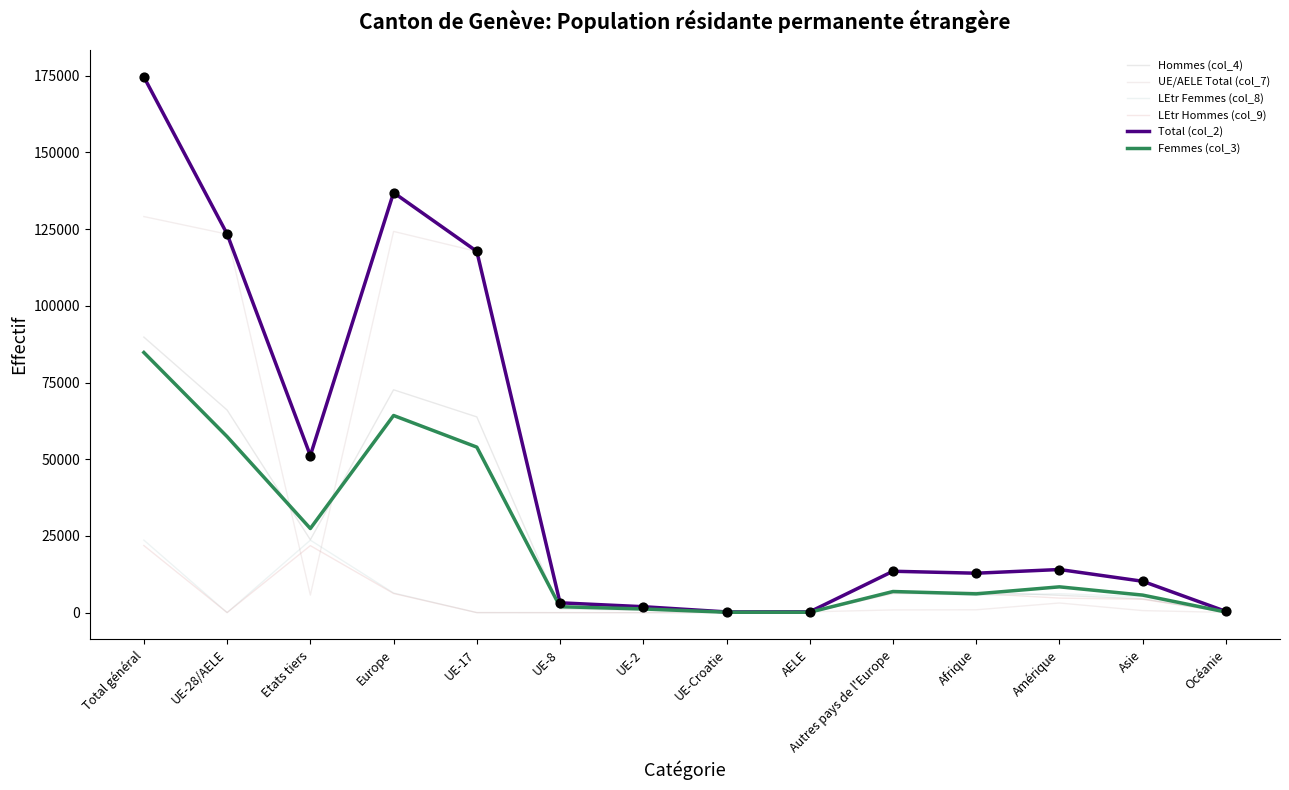

What is the total value across all series at UE-17?

353304